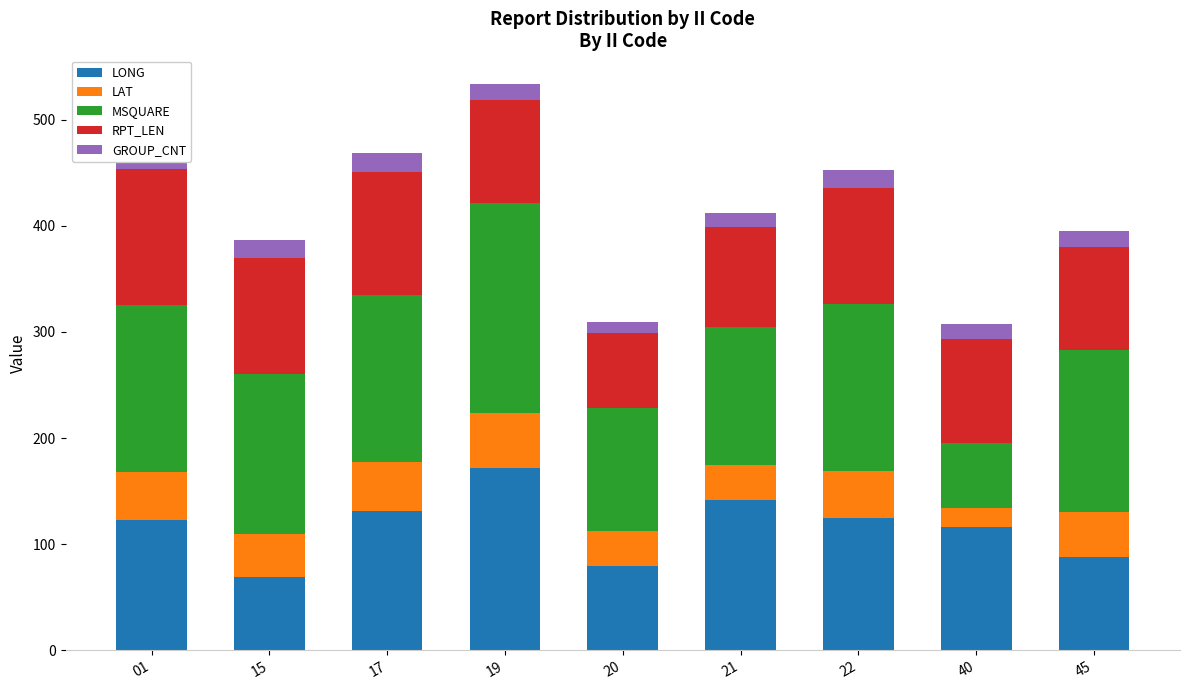

Rank the series at 01 from highest to lowest value.

MSQUARE, RPT_LEN, LONG, LAT, GROUP_CNT